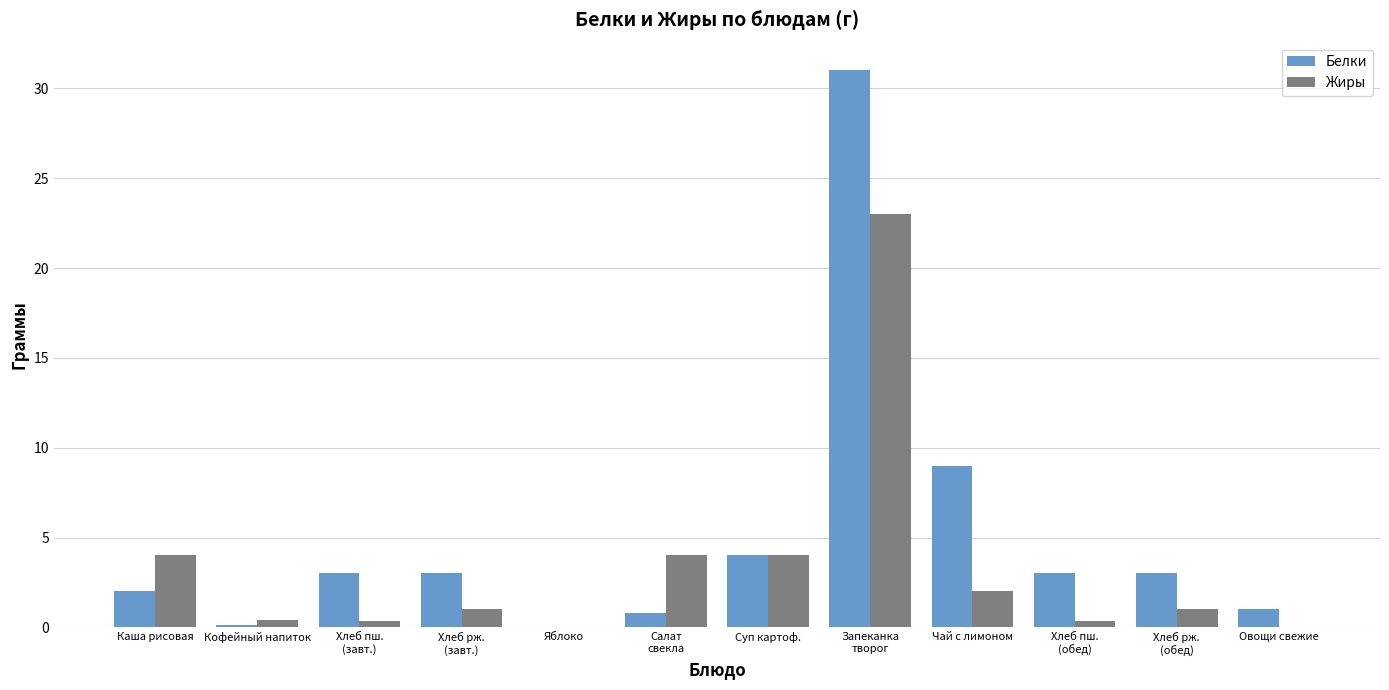

Reading left to right, what are all the values shown in this chart?

Белки: Каша рисовая=2.0	Кофейный напиток=0.1	Хлеб пш.
(завт.)=3.0	Хлеб рж.
(завт.)=3.0	Яблоко=0.0	Салат
свекла=0.8	Суп картоф.=4.0	Запеканка
творог=31.0	Чай с лимоном=9.0	Хлеб пш.
(обед)=3.0	Хлеб рж.
(обед)=3.0	Овощи свежие=1.0
Жиры: Каша рисовая=4.0	Кофейный напиток=0.4	Хлеб пш.
(завт.)=0.4	Хлеб рж.
(завт.)=1.0	Яблоко=0.0	Салат
свекла=4.0	Суп картоф.=4.0	Запеканка
творог=23.0	Чай с лимоном=2.0	Хлеб пш.
(обед)=0.4	Хлеб рж.
(обед)=1.0	Овощи свежие=0.0